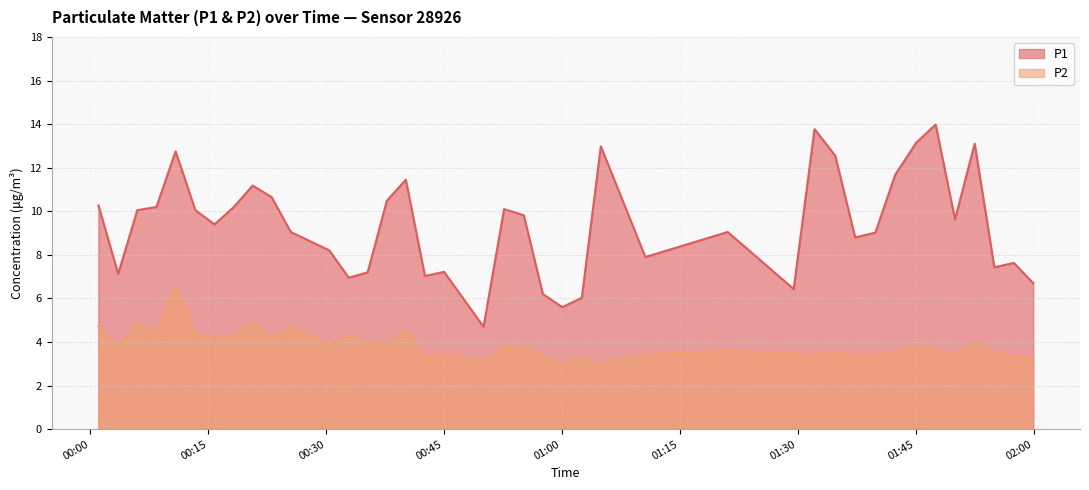

What is the minimum value shown in the chart?

3.0